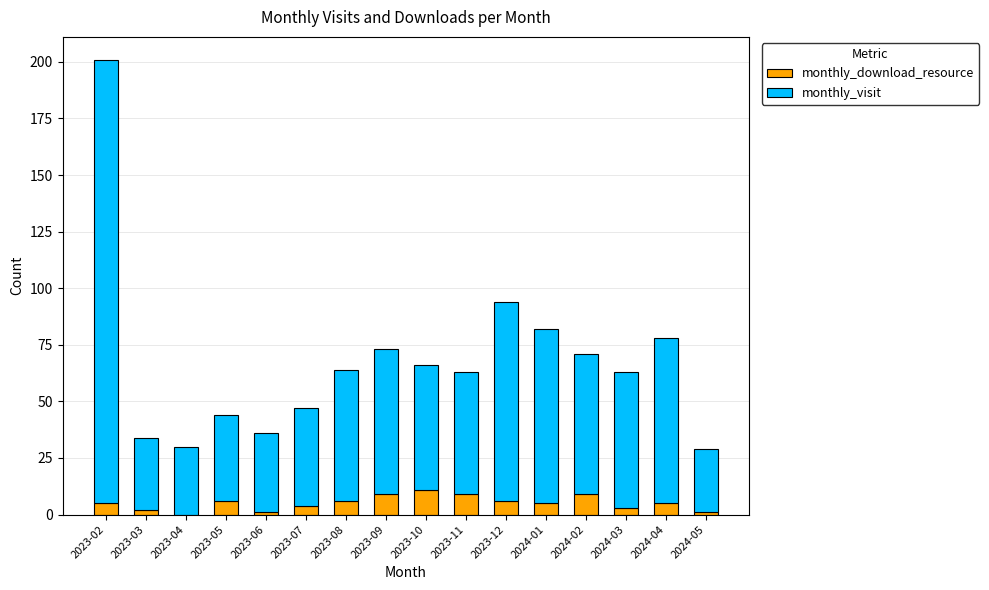

What is the maximum value for monthly_download_resource?

11